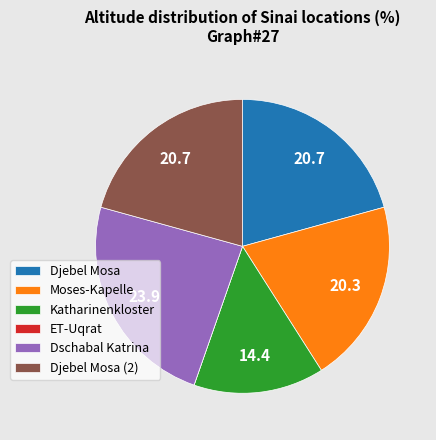

Combined, do Moses-Kapelle and Katharinenkloster account for over 50%?

No